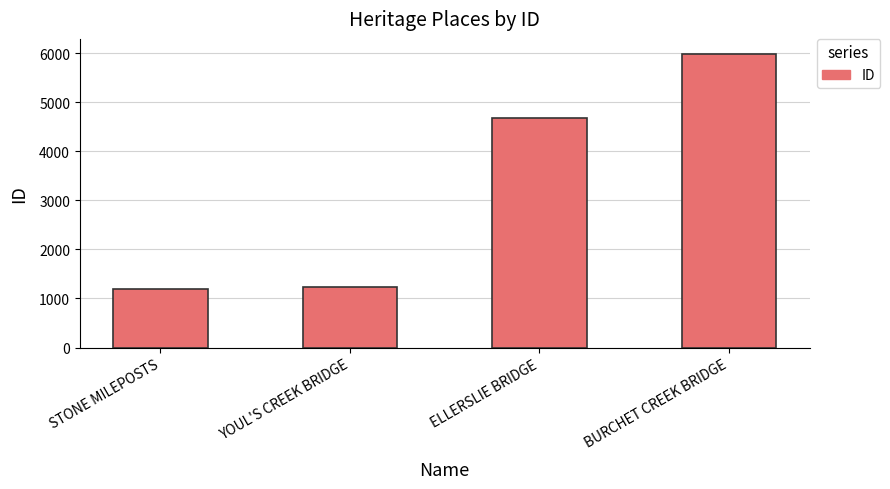

The value at YOUL'S CREEK BRIDGE is 293. True or false?

False